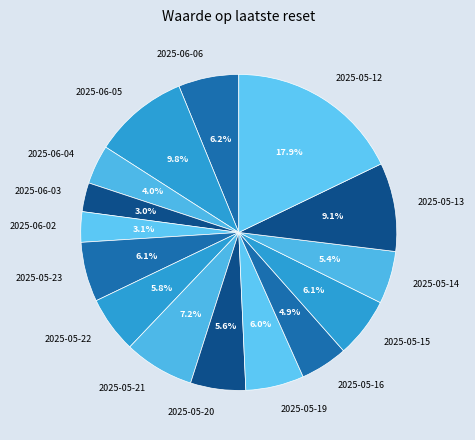

The 2025-05-14 slice represents 1% of the pie. True or false?

False